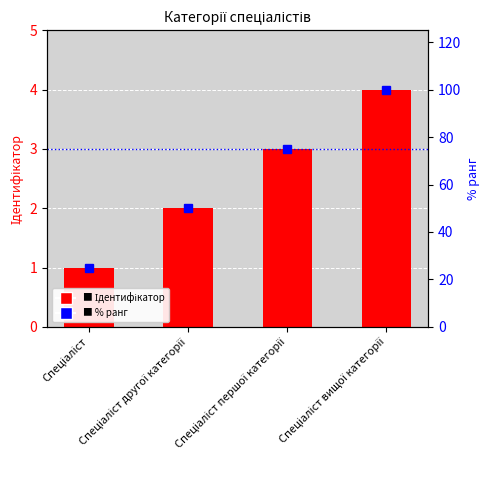

Rank the series at Спеціаліст вищої категорії from highest to lowest value.

% ранг, Ідентифікатор